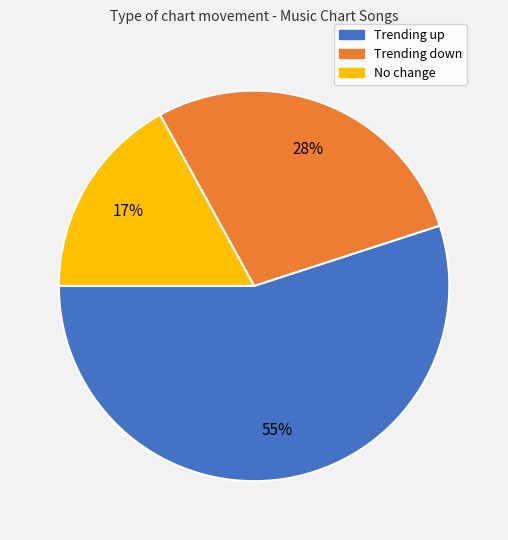

To the nearest percent, what is the average slice percentage?

33%